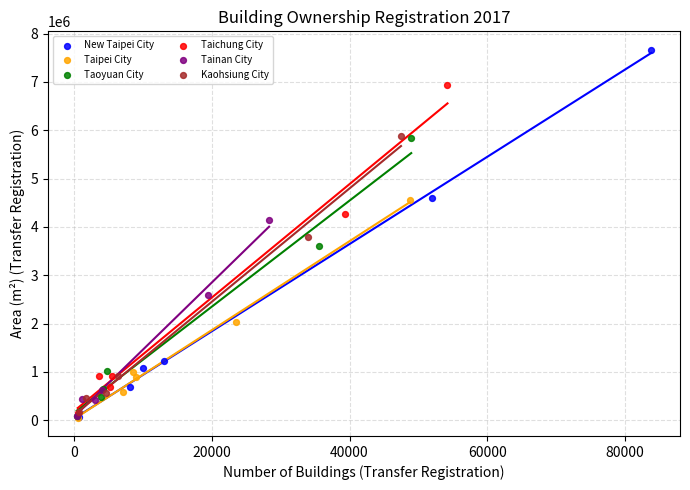

What are all the series names shown in the legend?

New Taipei City, Taipei City, Taoyuan City, Taichung City, Tainan City, Kaohsiung City